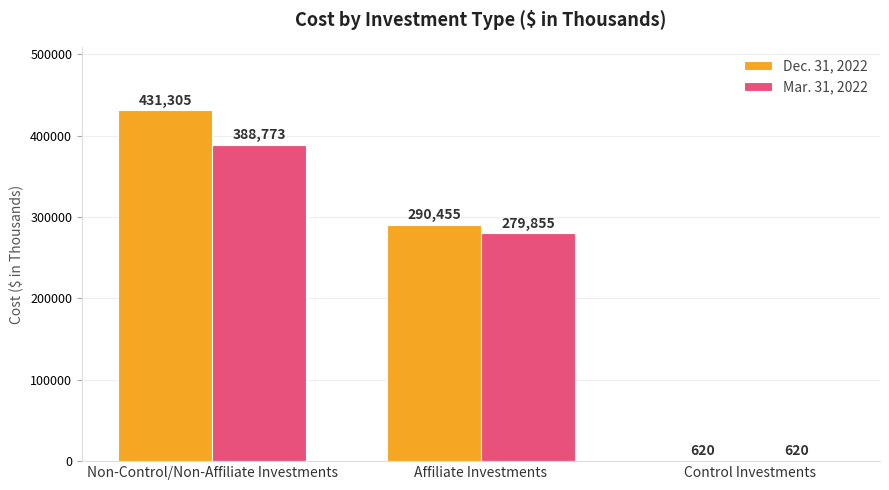

At which label is Mar. 31, 2022 closest to 194696?

Affiliate Investments